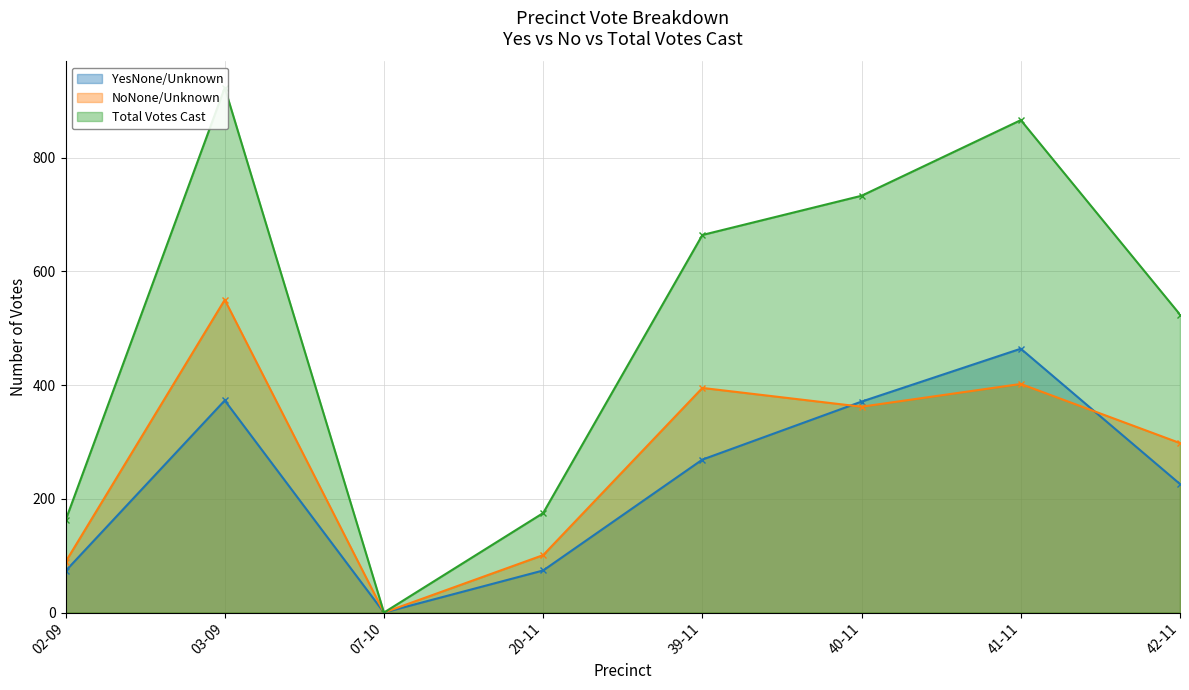

True or false: NoNone/Unknown and Total Votes Cast cross at least once.

False